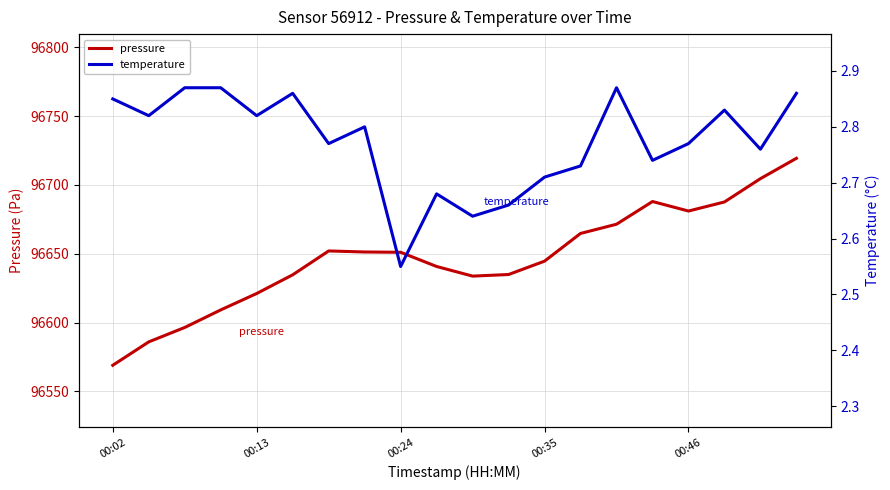

True or false: pressure has a value of 96568.9 at 00:02.

True